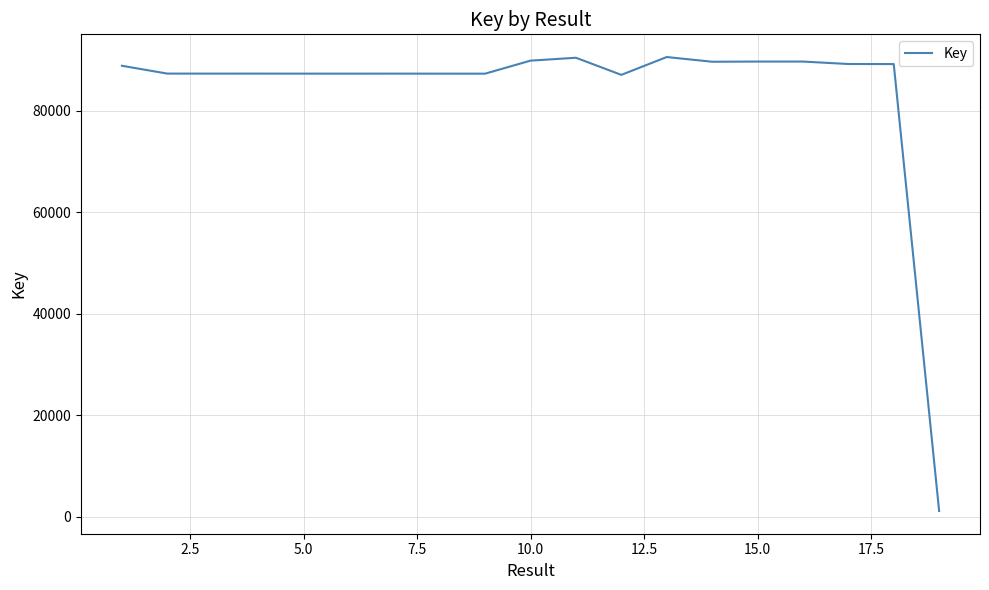

What is the smallest value displayed?

1111